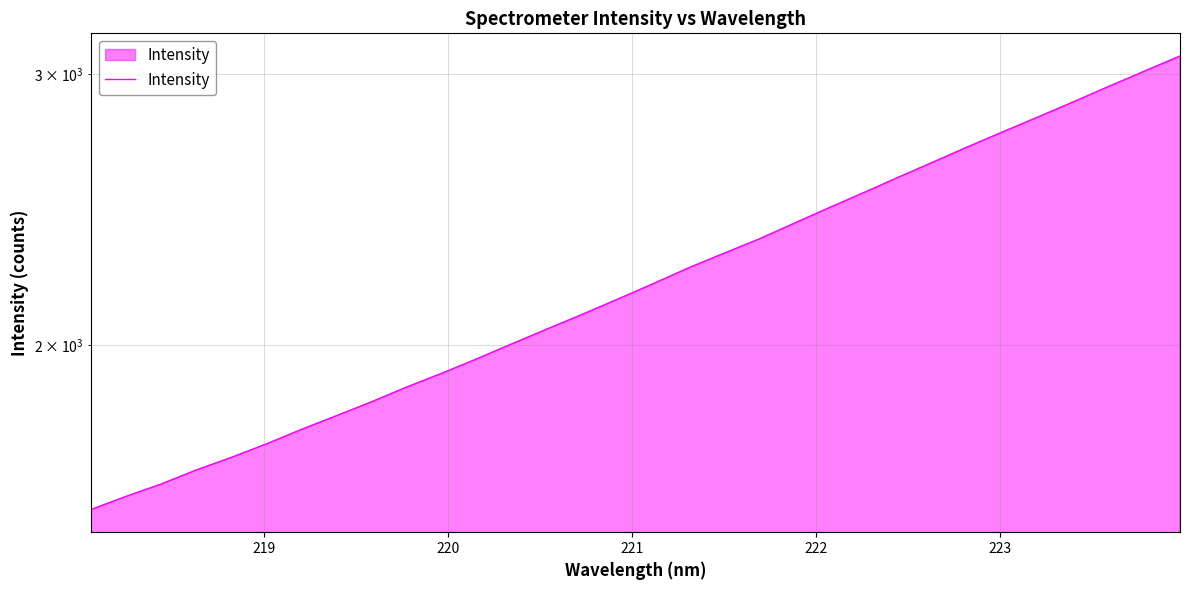

The value at 22 is 4488.7. True or false?

False